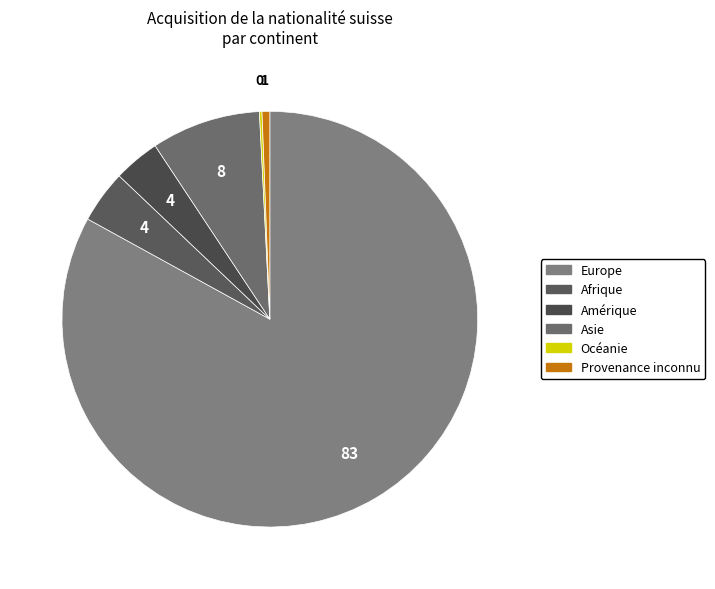

To the nearest percent, what percentage of the pie is Europe?

83%